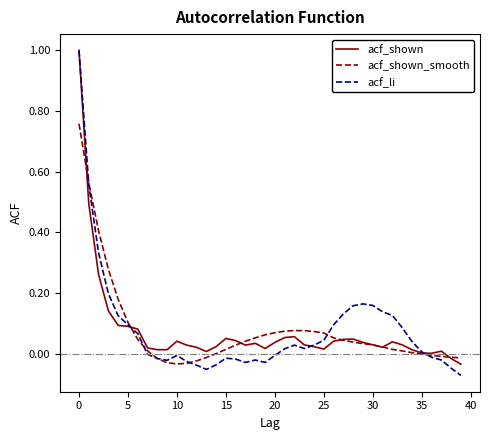

What is the maximum value for acf_shown?

1.0